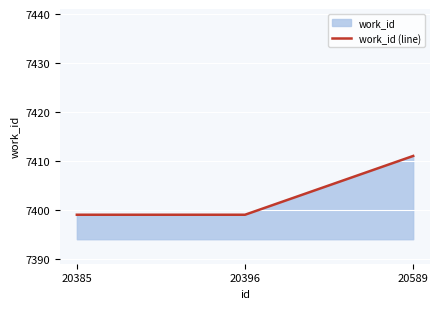

Reading left to right, list all the values displayed in this chart.

20385=7399	20396=7399	20589=7411